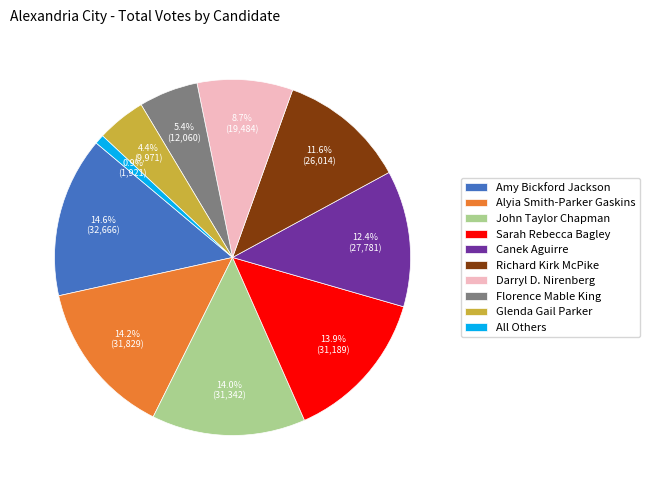

True or false: Darryl D. Nirenberg accounts for 19% of the total.

False